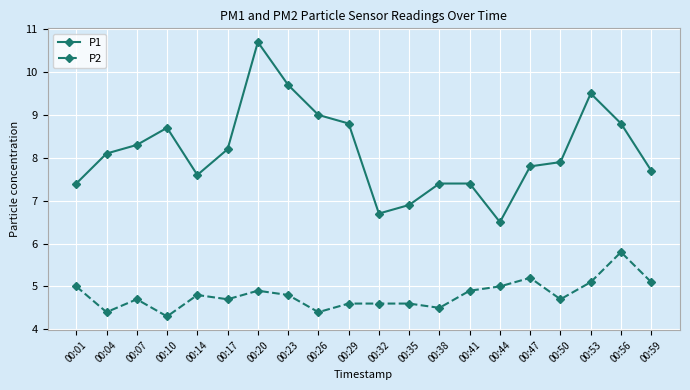

What are all the series names shown in the legend?

P1, P2